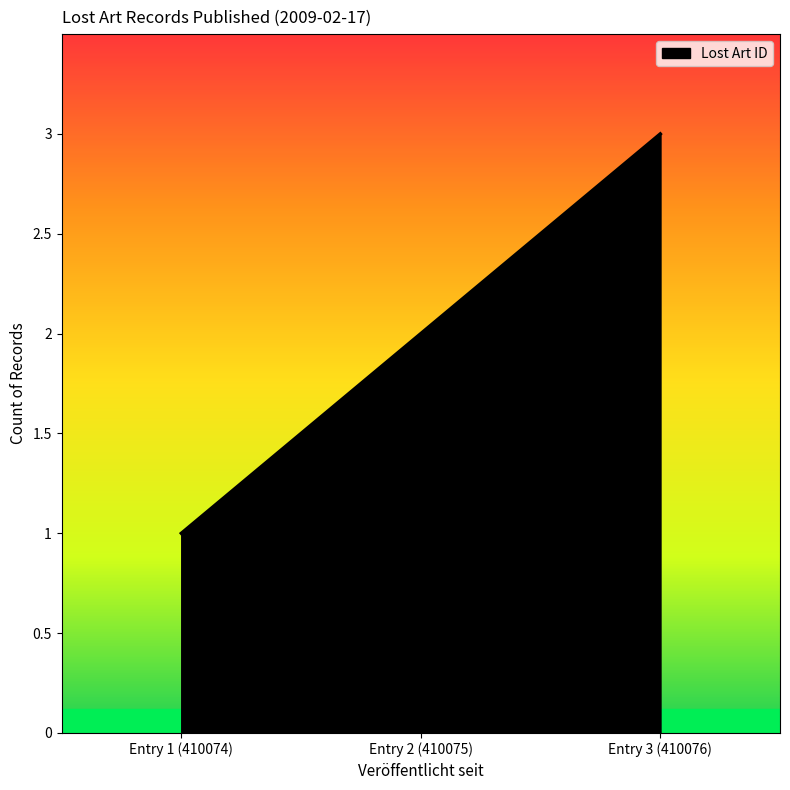

Rank the categories by value from lowest to highest.

Entry 1 (410074), Entry 2 (410075), Entry 3 (410076)